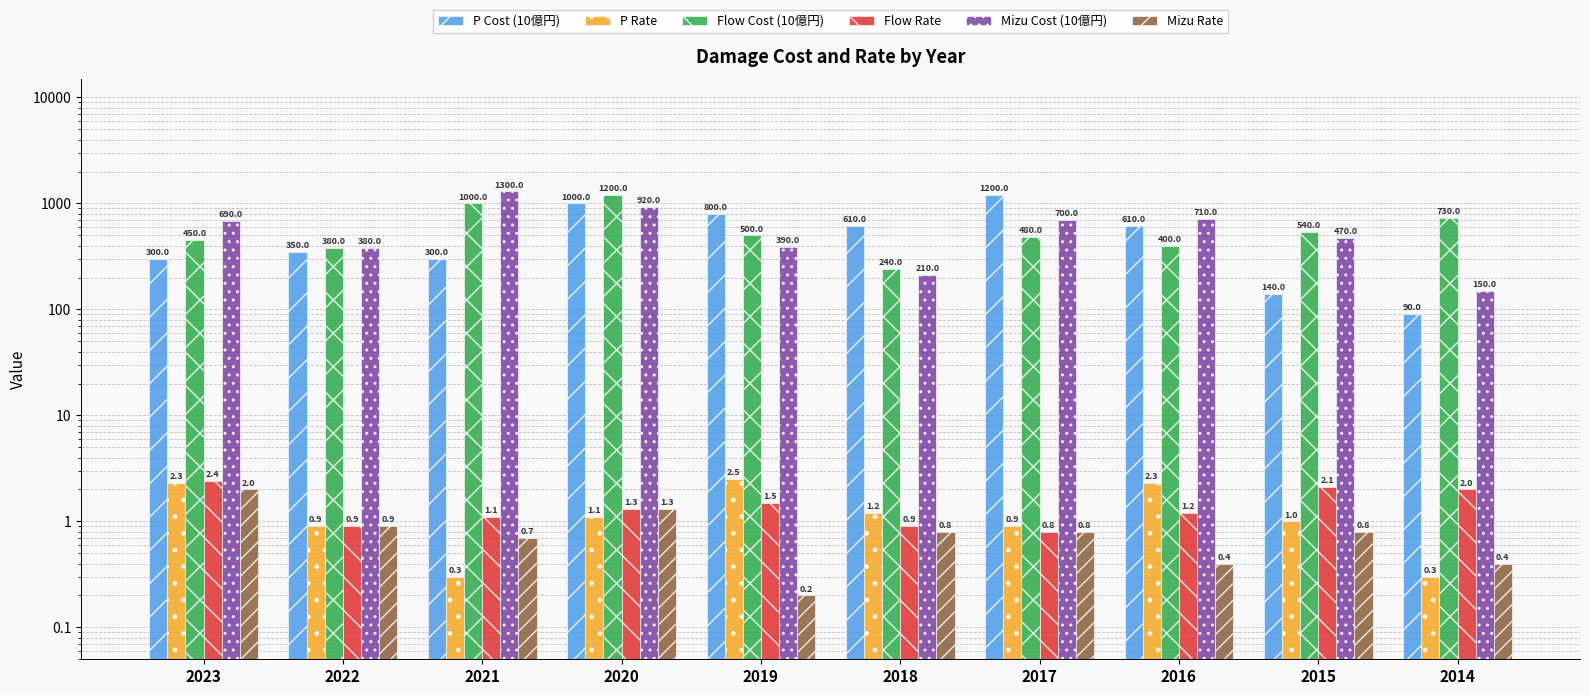

Which category has the highest value across all series?

2021